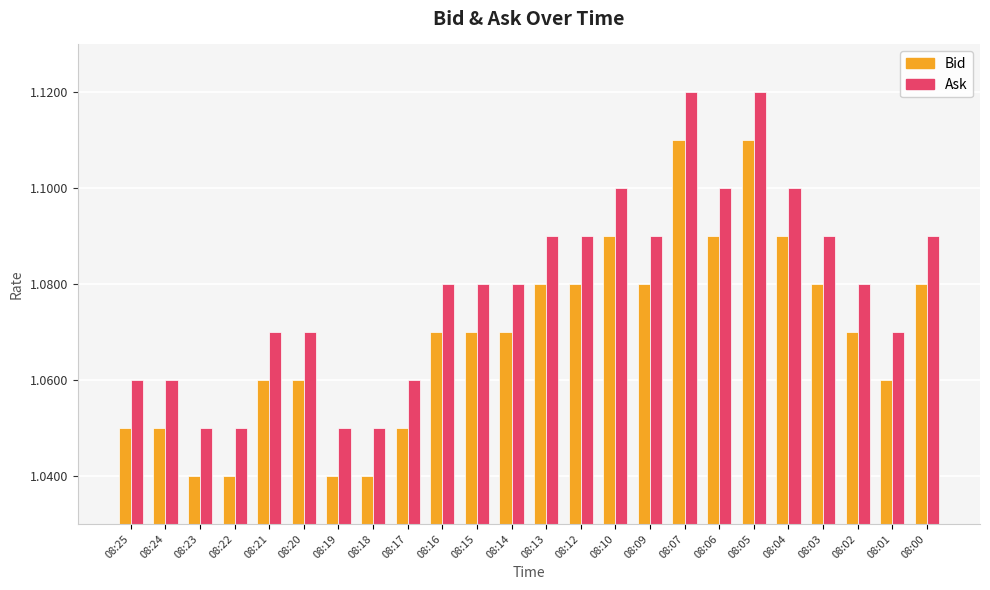

Count the Ask values in the range 1 to 2.

24